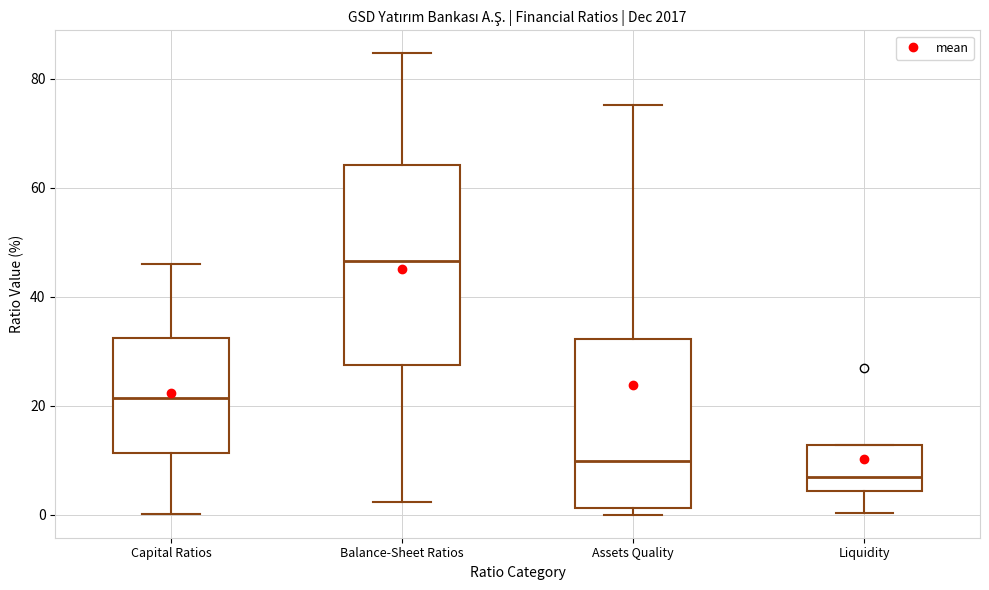

Reading left to right, read every box against the y-axis: the position of its median line, the range the box covers, and the ends of its whiskers. The values are not printed on the chart, so give them approximately, as read against the axis.

Capital Ratios: median 22, box 12 to 32, whiskers 0 to 46
Balance-Sheet Ratios: median 46, box 28 to 64, whiskers 2 to 84
Assets Quality: median 10, box 2 to 32, whiskers 0 to 76
Liquidity: median 6, box 4 to 12, whiskers 0 to 12